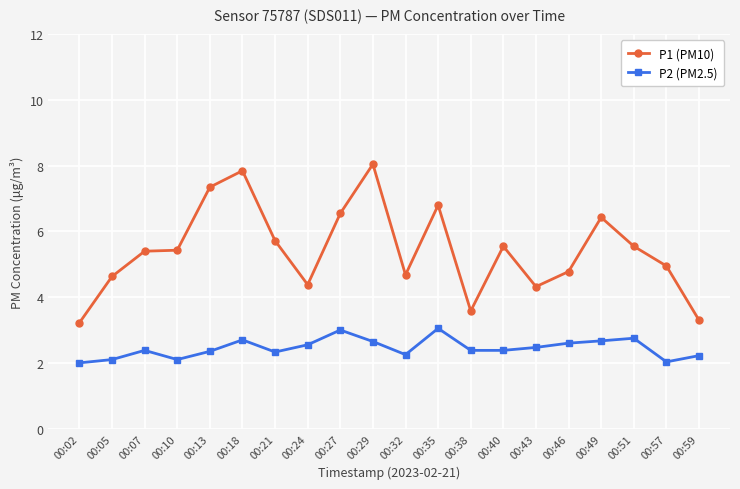

Is it true that P1 (PM10) equals 5.0 at 00:57?

True